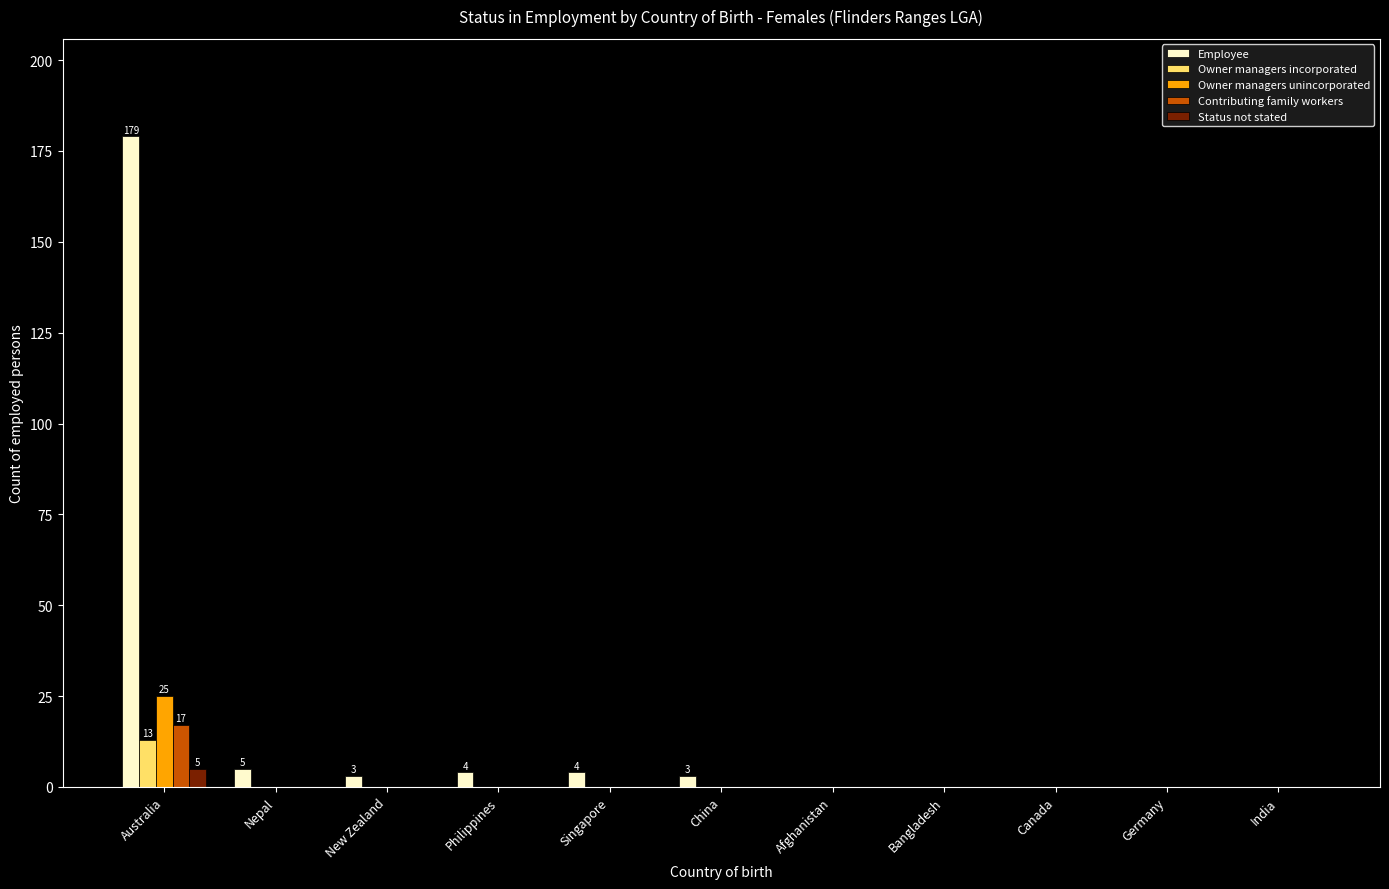

What is the sum of all Status not stated values?

5